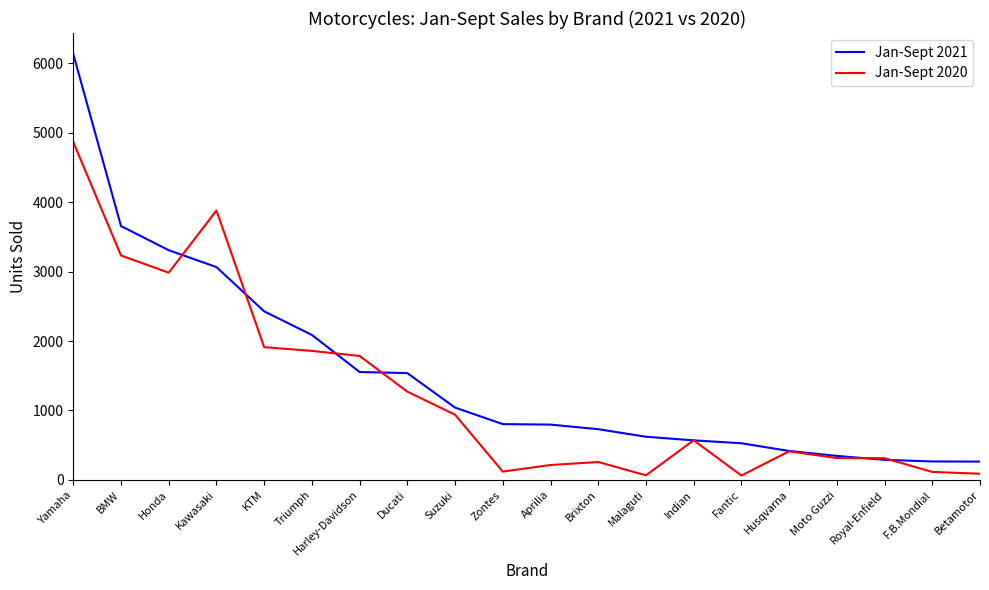

Which series has the largest total across all categories?

Jan-Sept 2021